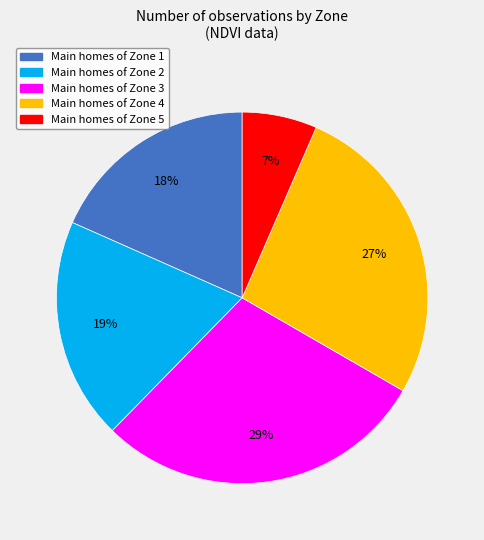

Does any single category account for the majority?

No